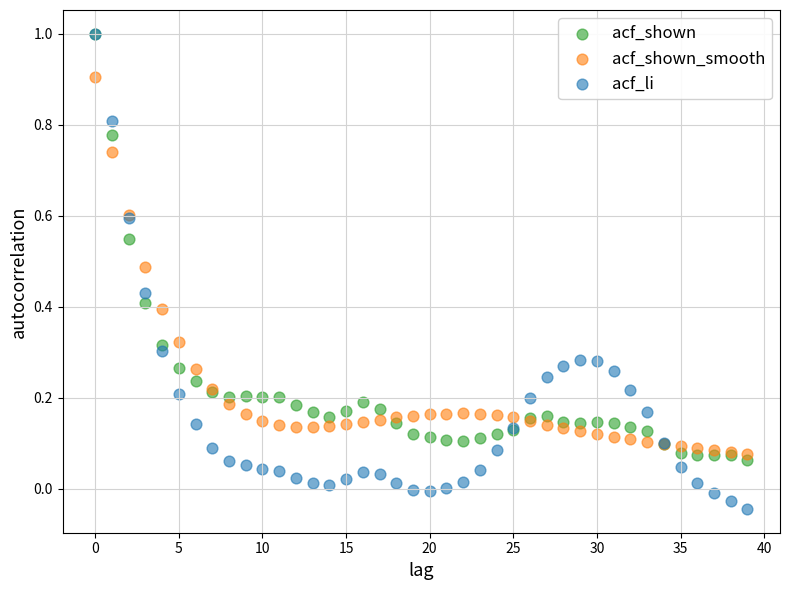

Which series contains the lowest Y value?

acf_li